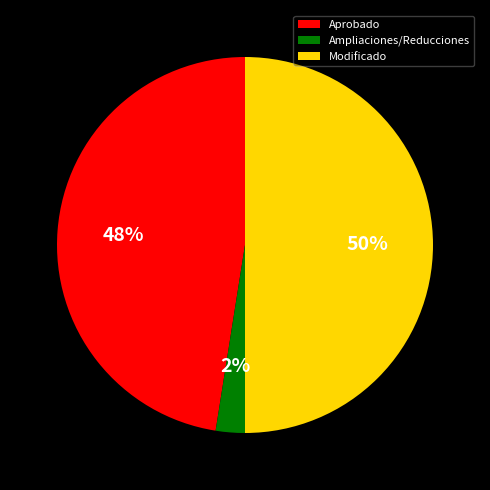

Between Aprobado and Modificado, which is larger?

Modificado